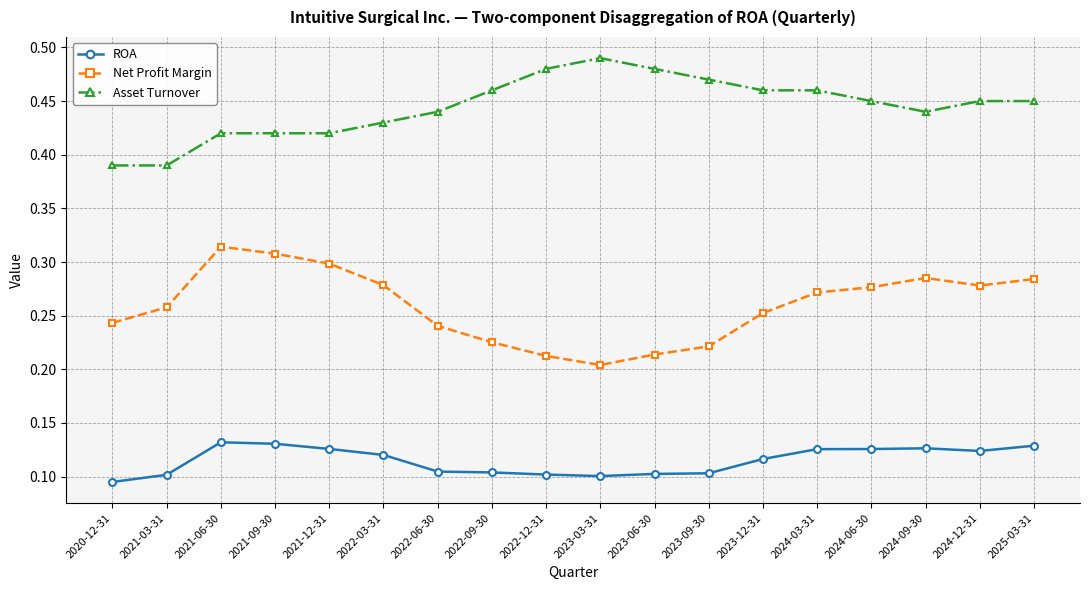

What is the sum of all Asset Turnover values?

8.0